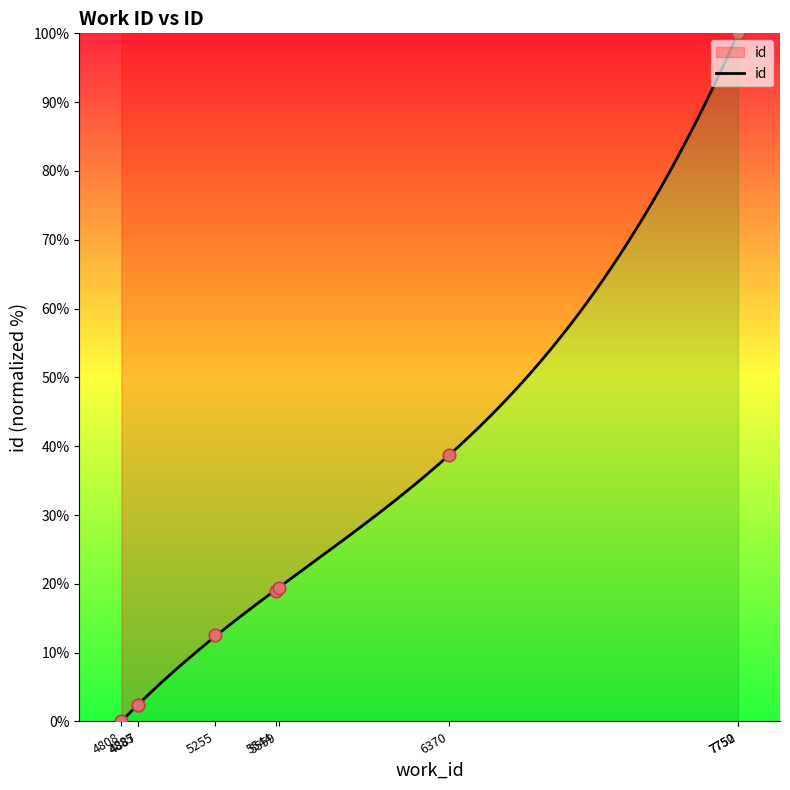

Which has a higher value, 4887 or 7752?

7752